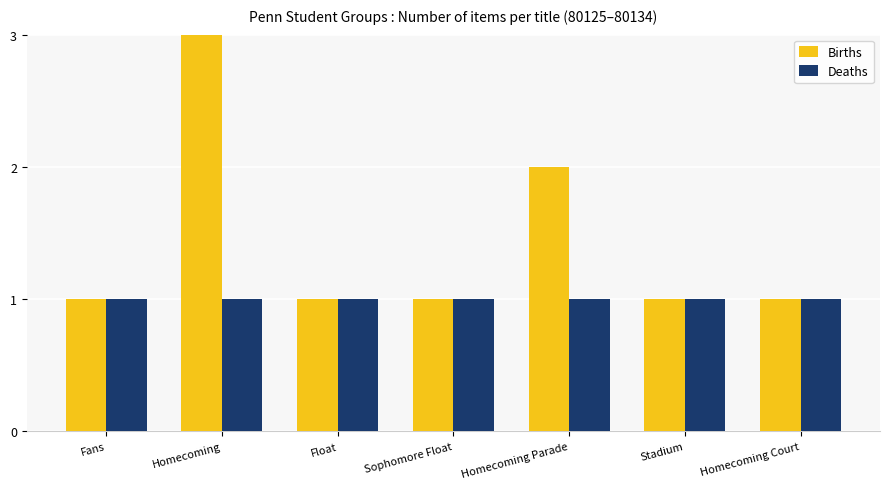

The Deaths series shows 2 at Stadium. True or false?

False